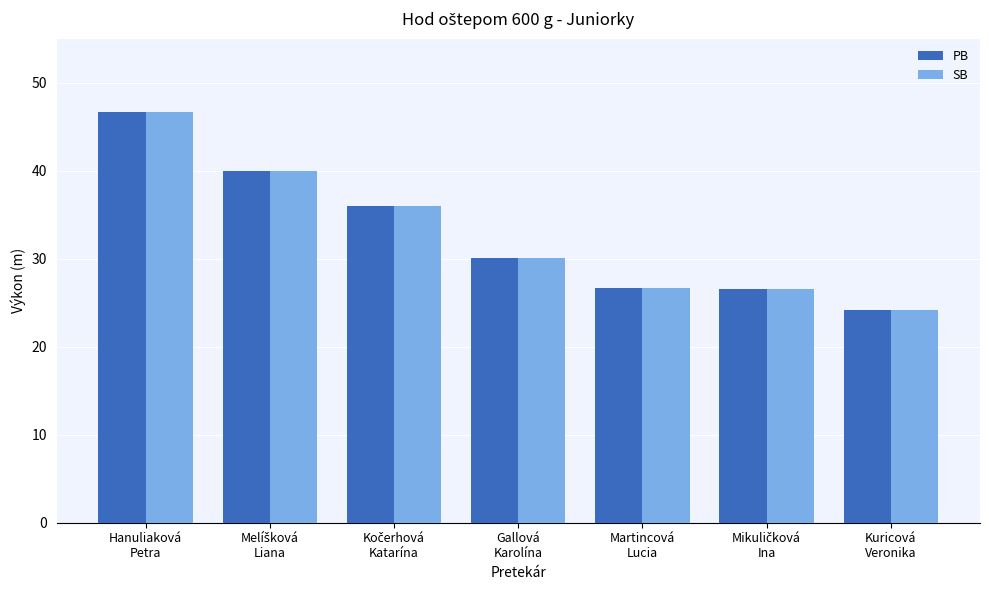

What is the difference between the second highest and second lowest values in the PB series?

13.4